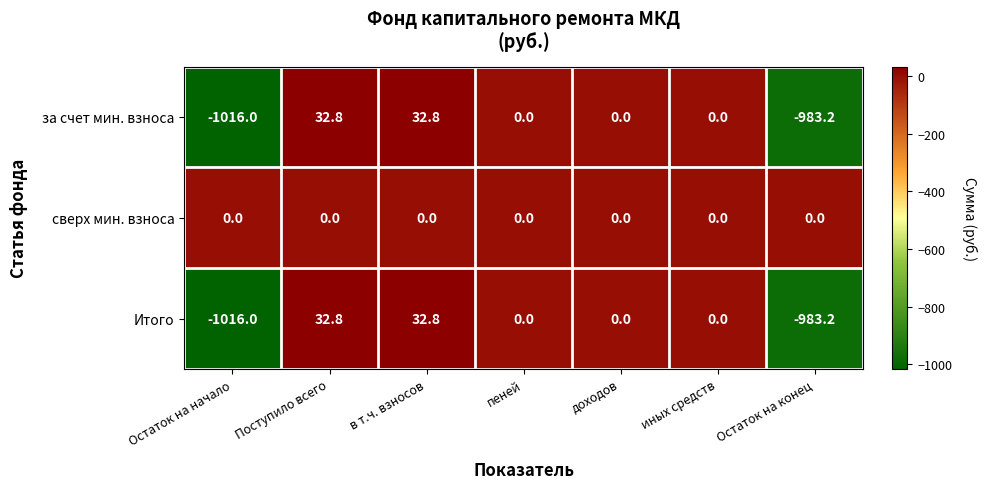

What is the minimum value shown in the chart?

-1016.0